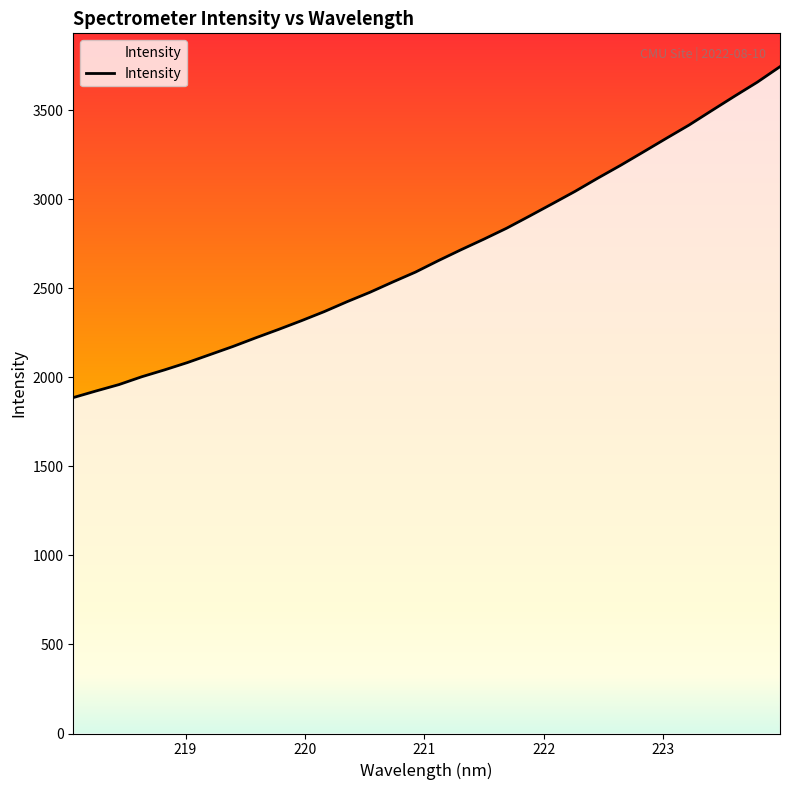

What is the greatest value displayed?

3746.0